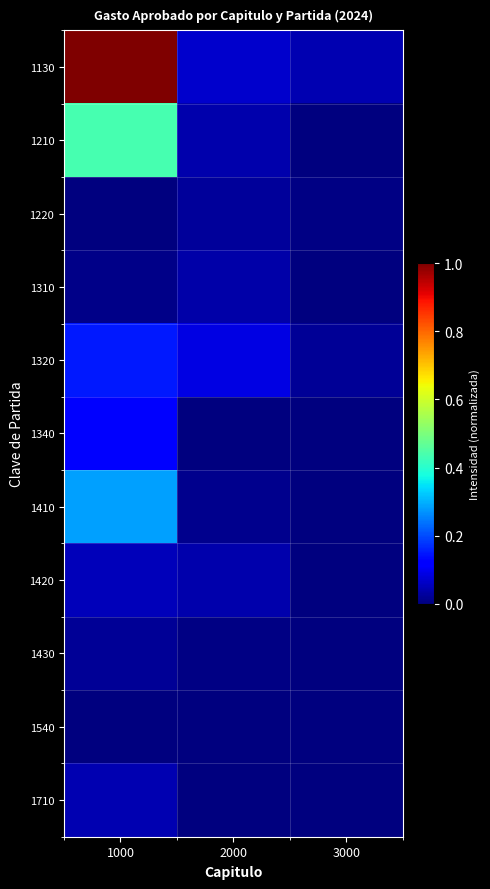

At how many categories does at least one series exceed 0?

3